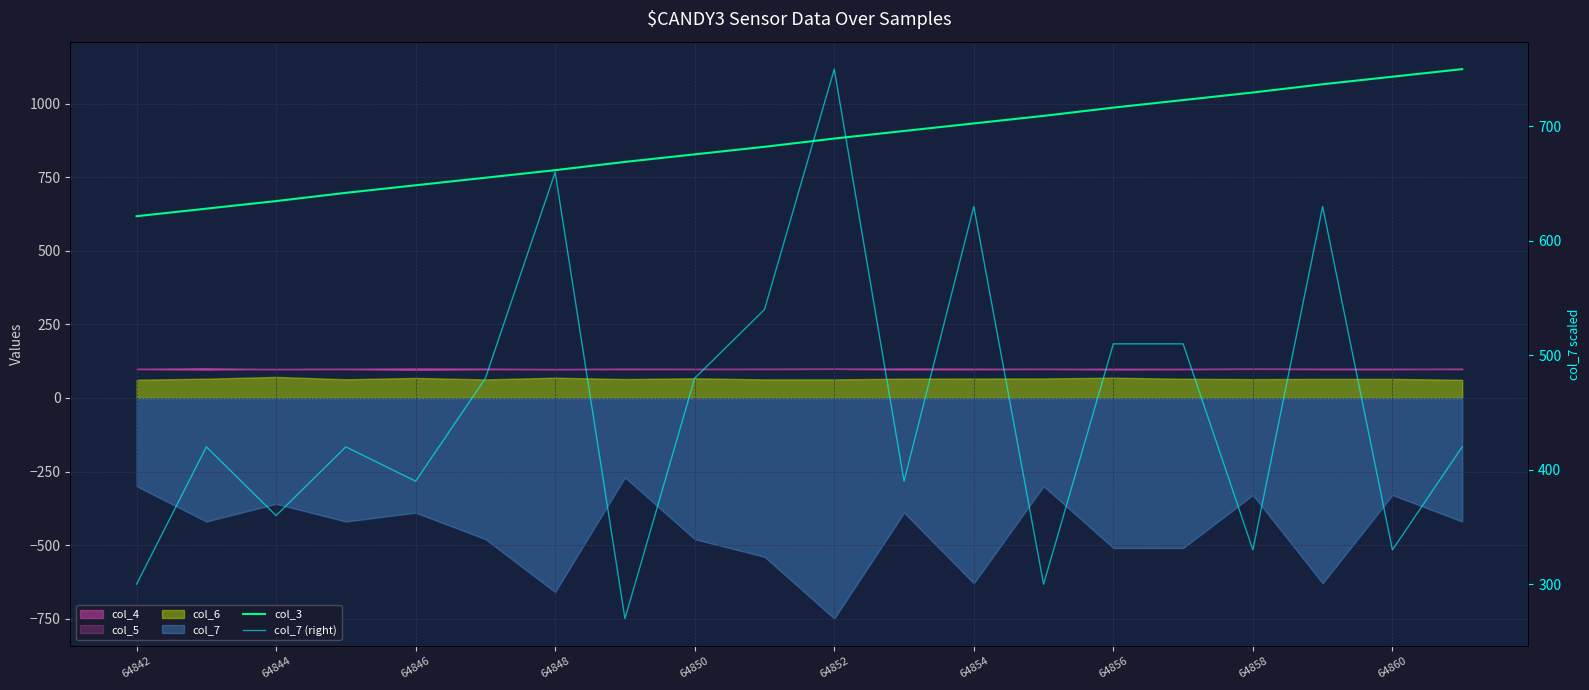

What is the value of the col_3 point at the 8th from the left?

802.6